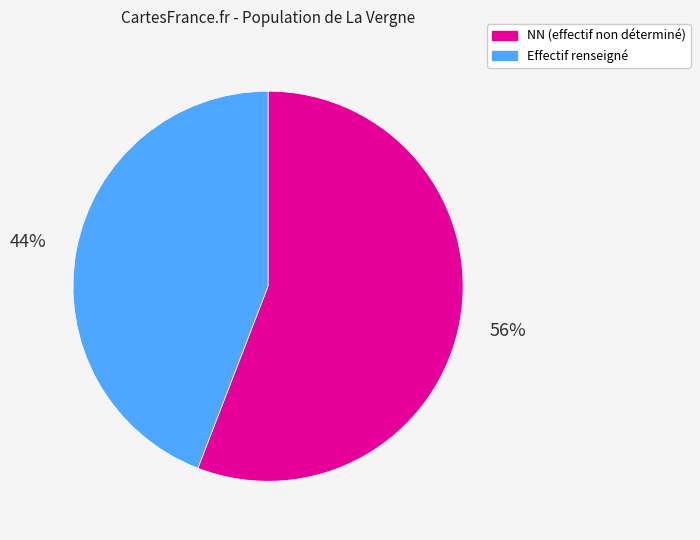

To the nearest percent, what is the difference between the largest and smallest slice percentages?

12%